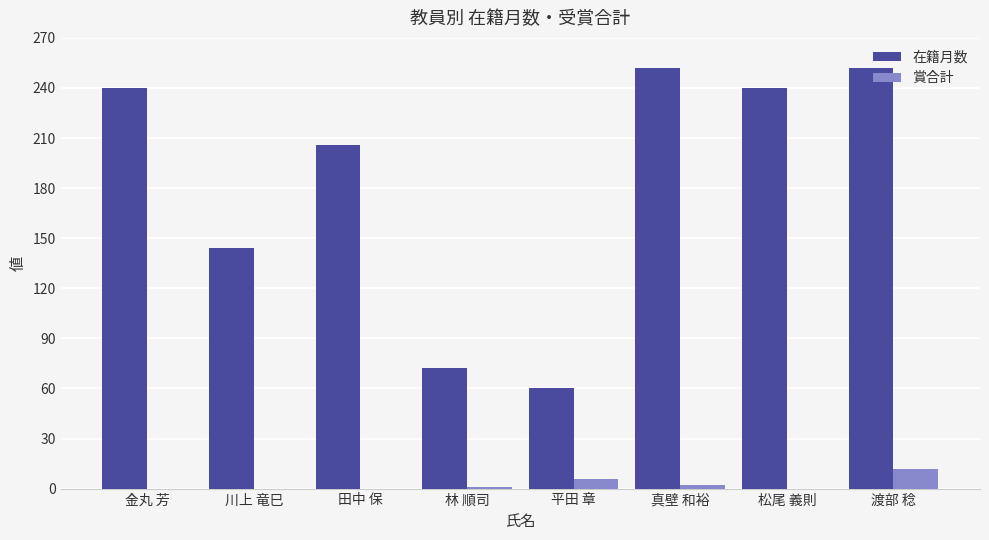

Where is 在籍月数 nearest to the value 156?

川上 竜巳